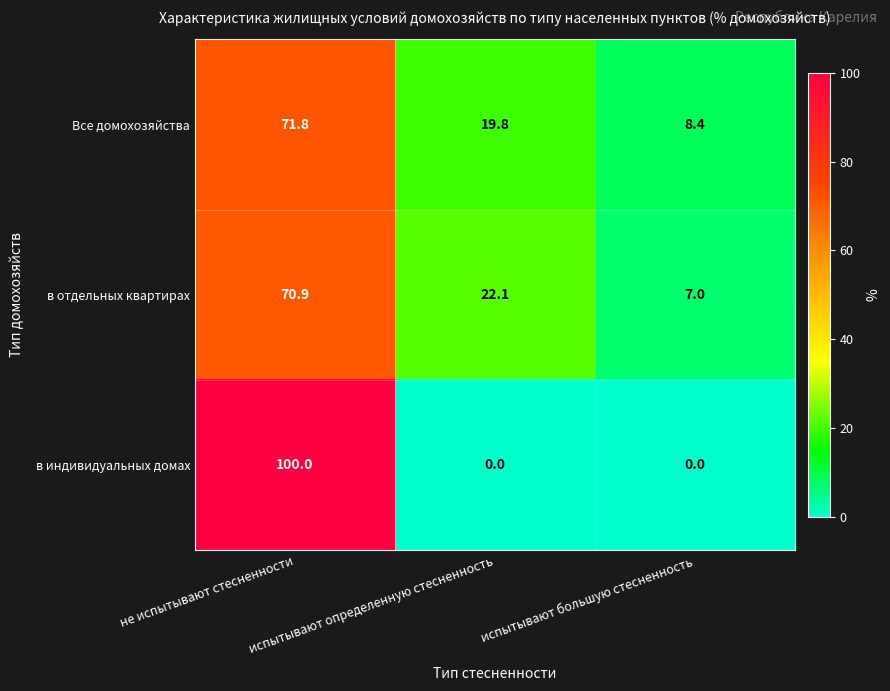

Where is Все домохозяйства nearest to the value 40?

испытывают определенную стесненность